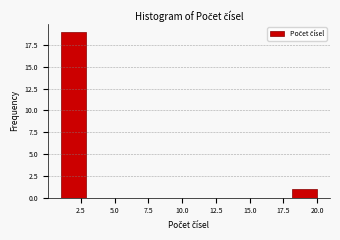

Around what value on the x-axis is the tallest bar? Give the approximate position of its centre, as read against the axis.

2.0